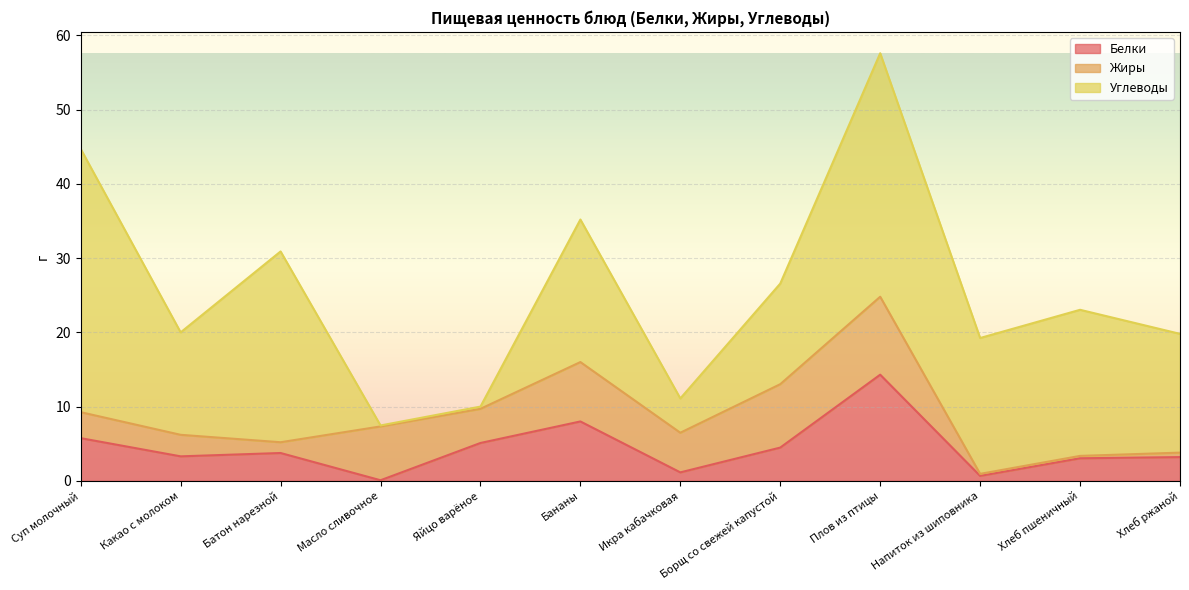

Does the chart display data point markers on the line(s)?

No